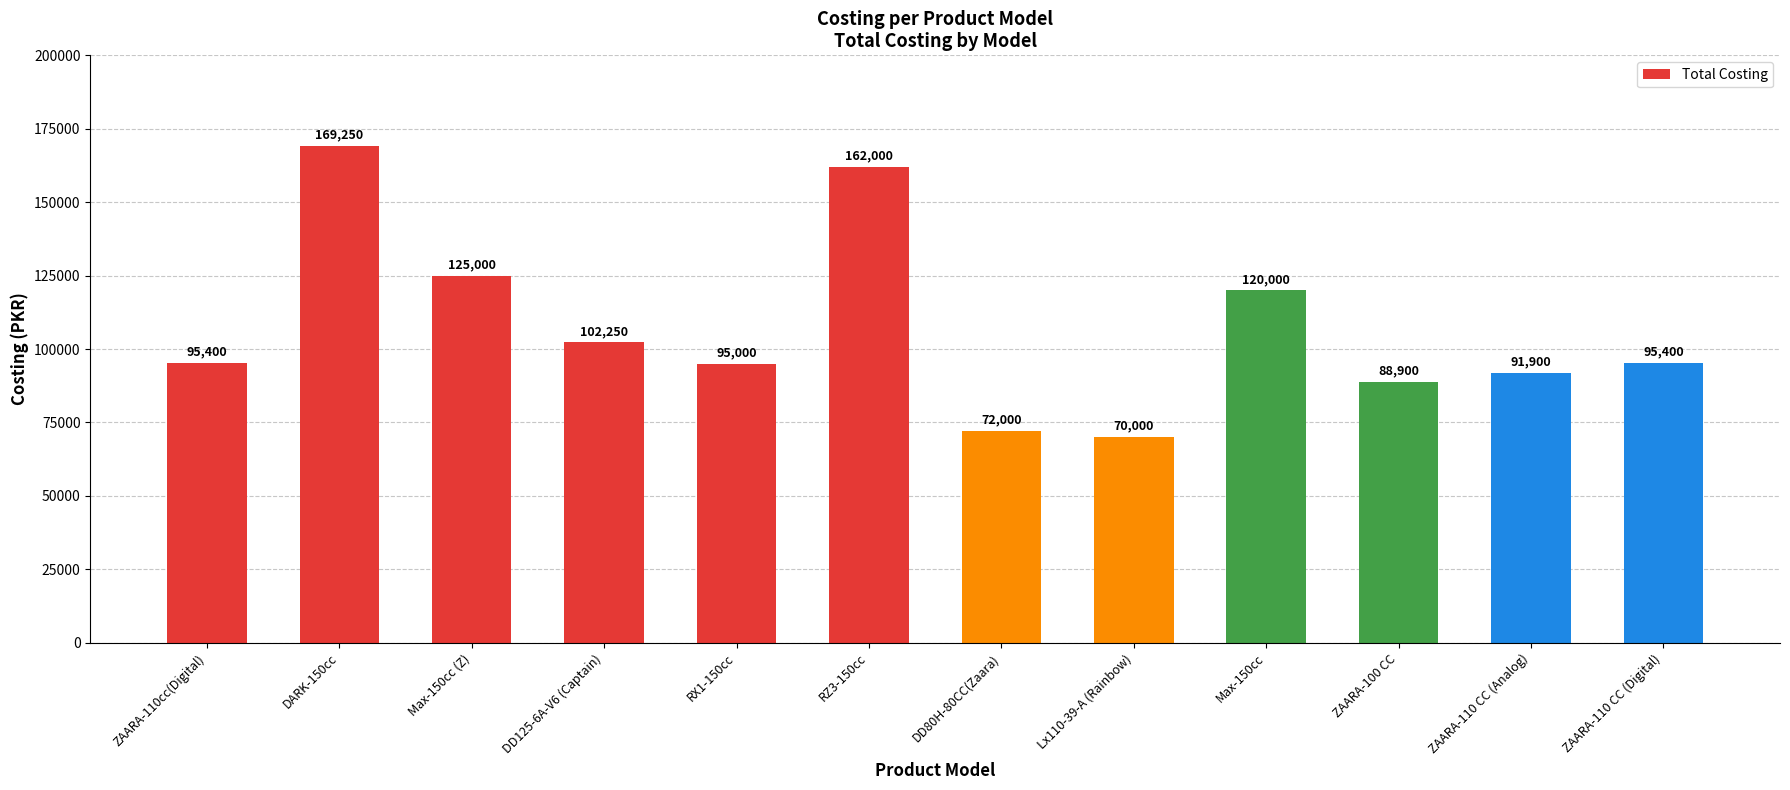

How many distinct data groups are displayed?

1